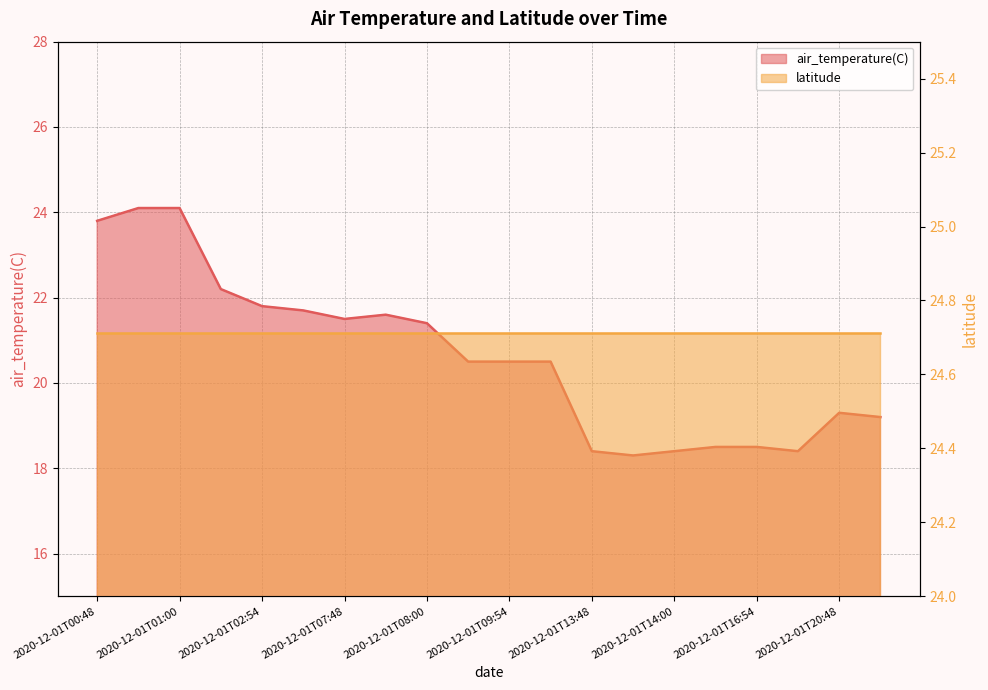

What is the greatest value displayed?

24.1